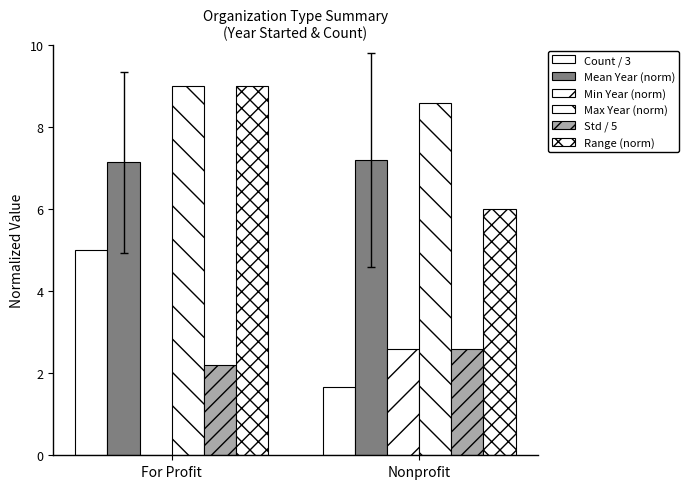

At which label does Range (norm) reach its peak?

For Profit